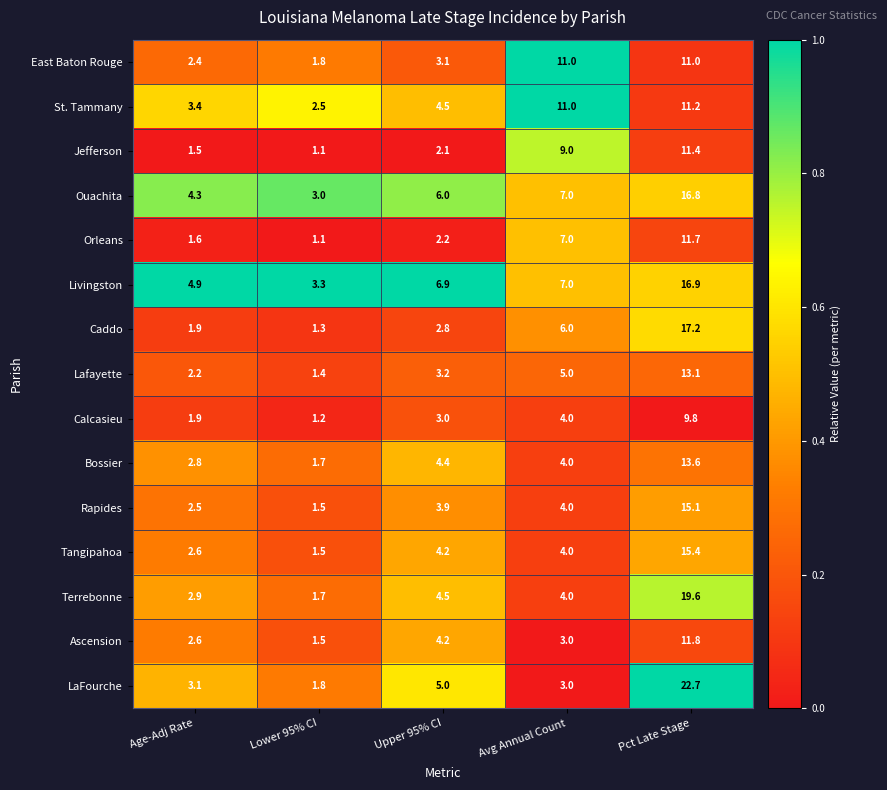

Rank the series by their maximum value, from lowest to highest.

Calcasieu, East Baton Rouge, St. Tammany, Jefferson, Orleans, Ascension, Lafayette, Bossier, Rapides, Tangipahoa, Ouachita, Livingston, Caddo, Terrebonne, LaFourche